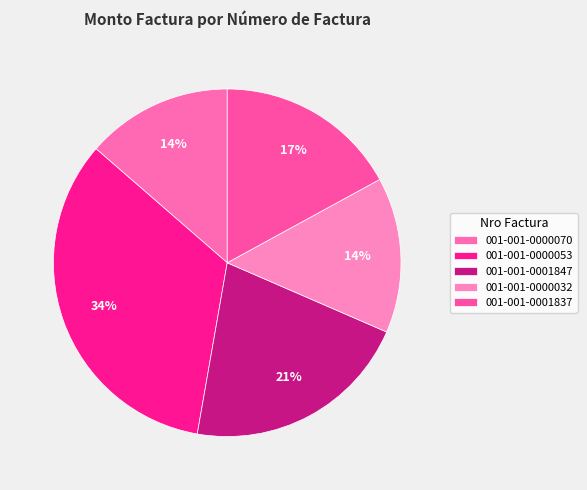

To the nearest percent, what portion does 001-001-0000053 represent?

34%